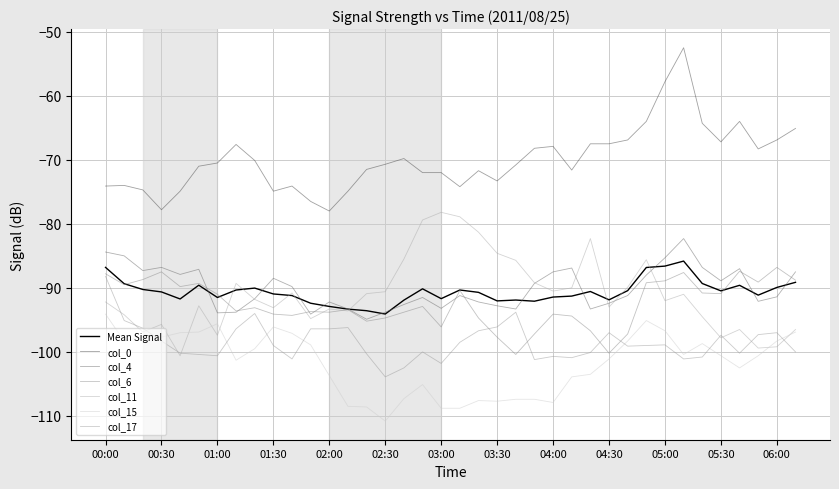

Count the number of data series in this chart.

7